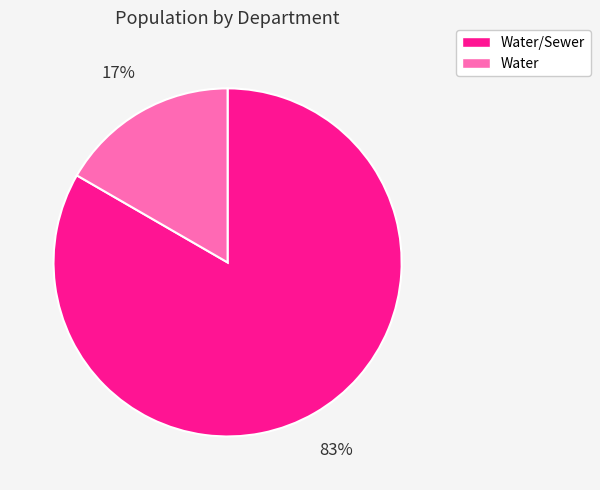

How many slices are in this pie chart?

2